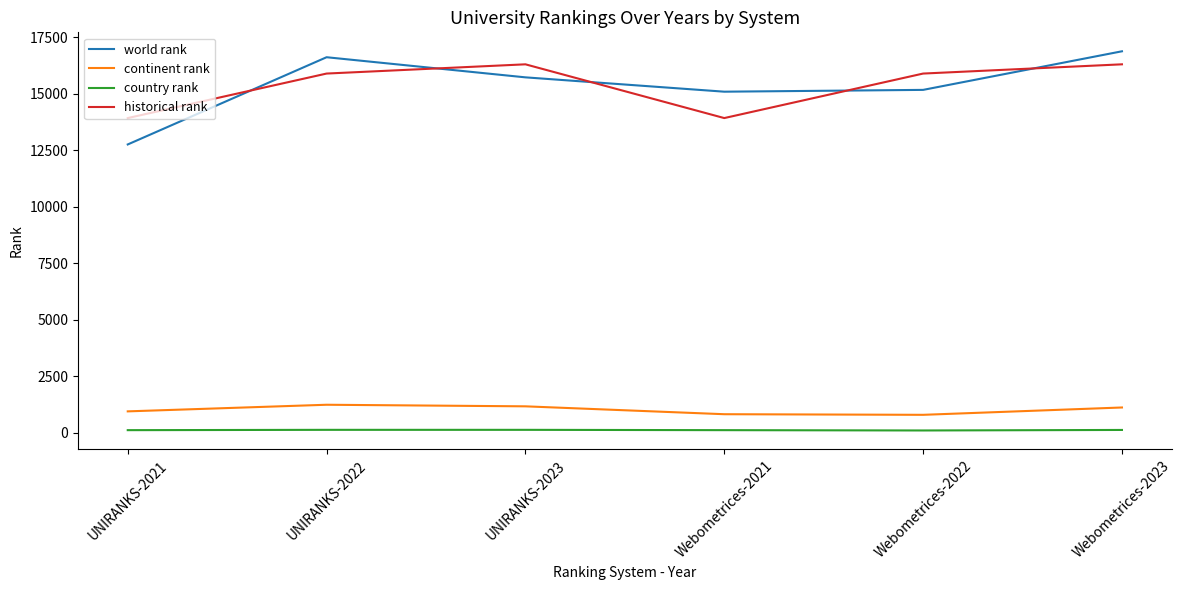

Is this an area chart (filled region under the line)?

No